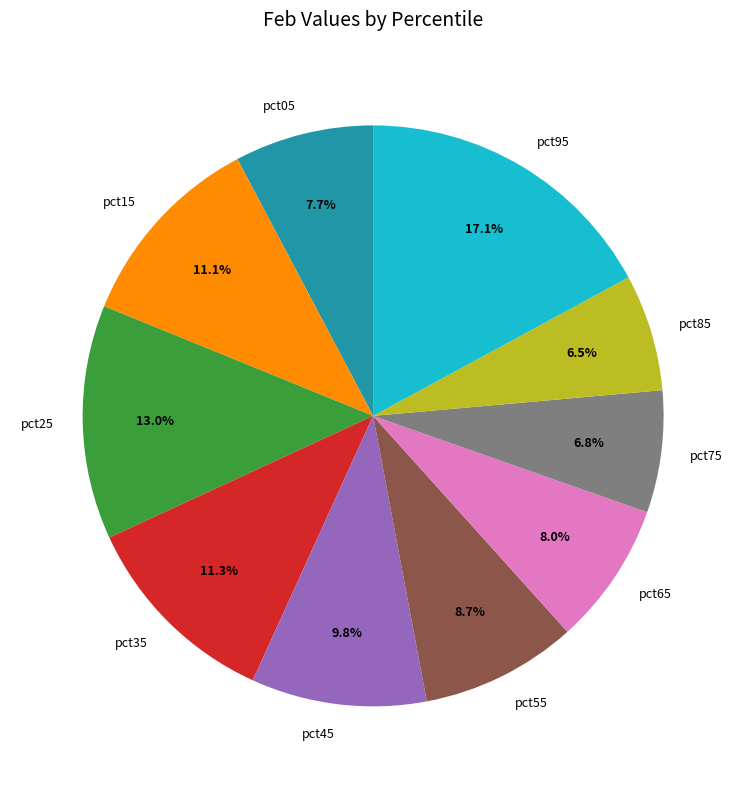

To the nearest percent, what percentage of the pie is pct15?

11%